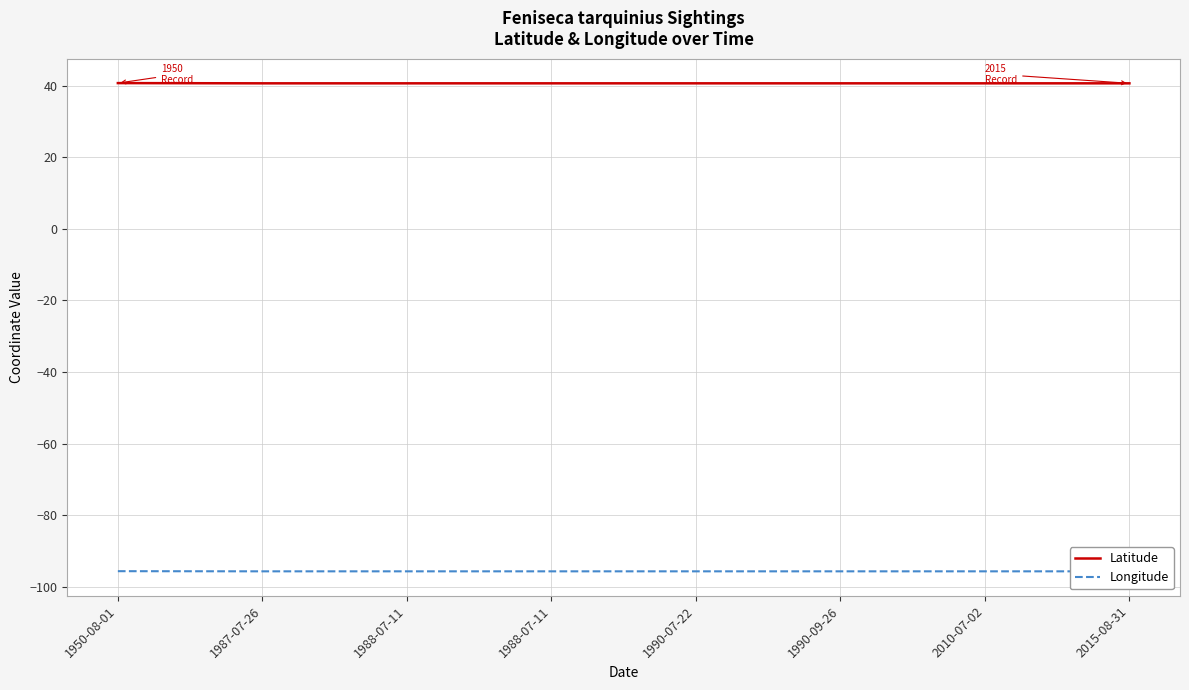

What is the average value of the Longitude series?

-95.7